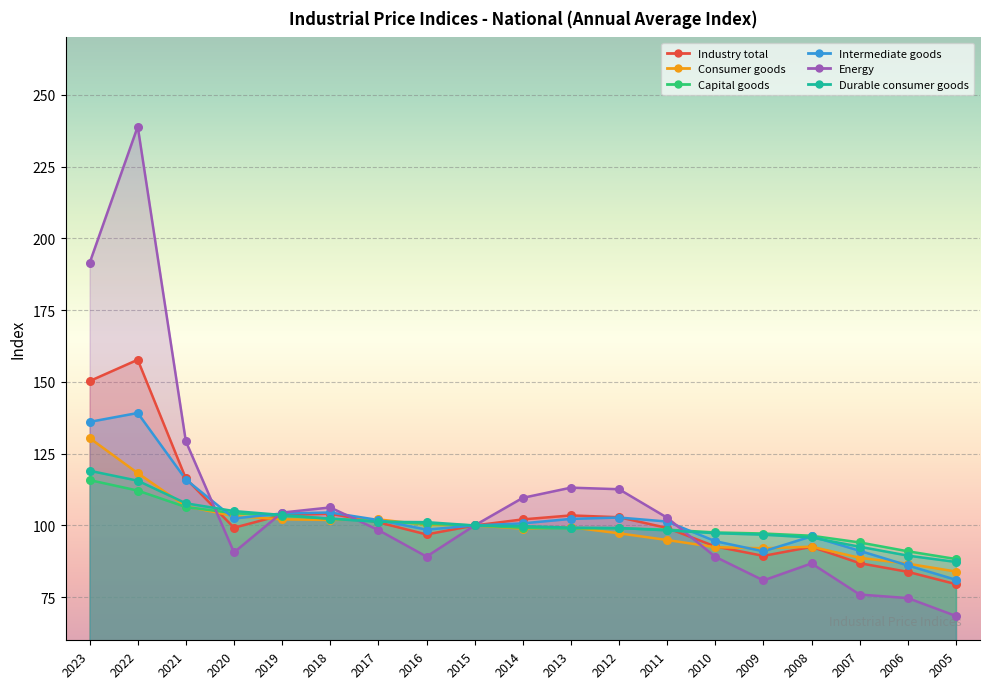

Which series has the largest total across all categories?

Energy